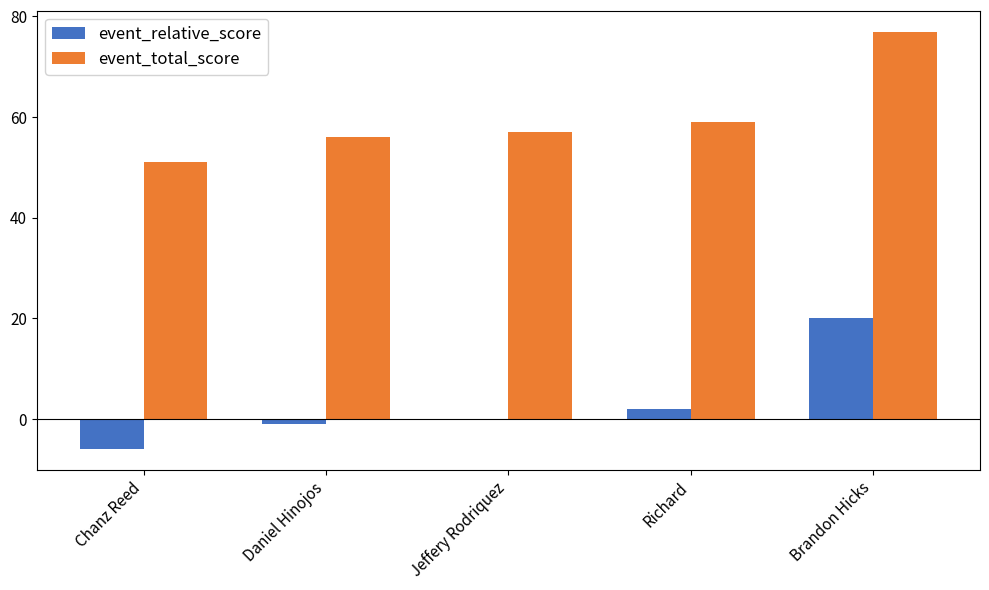

How many data points does each series have?

5